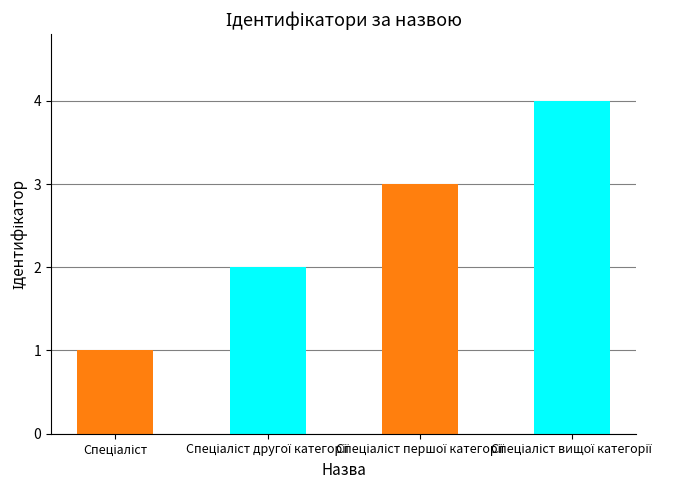

Reading right to left, what are all the values shown in this chart?

4	3	2	1